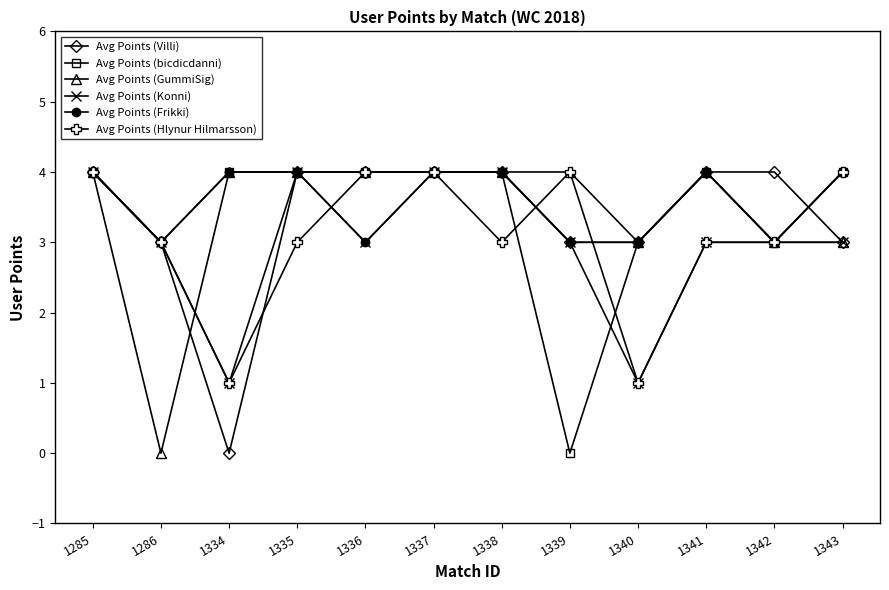

What are all the series names shown in the legend?

Avg Points (Villi), Avg Points (bicdicdanni), Avg Points (GummiSig), Avg Points (Konni), Avg Points (Frikki), Avg Points (Hlynur Hilmarsson)